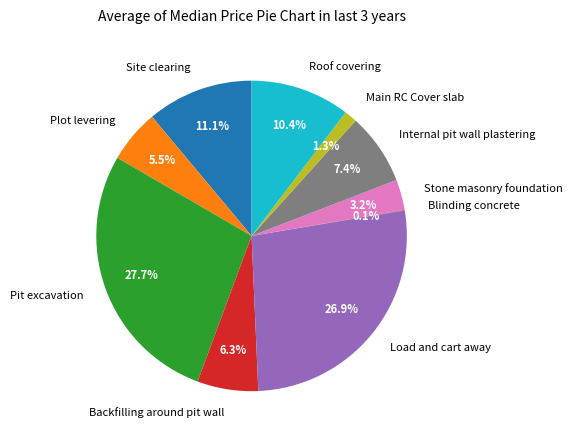

What is the ratio of the value at Site clearing to the value at Roof covering?

1.1